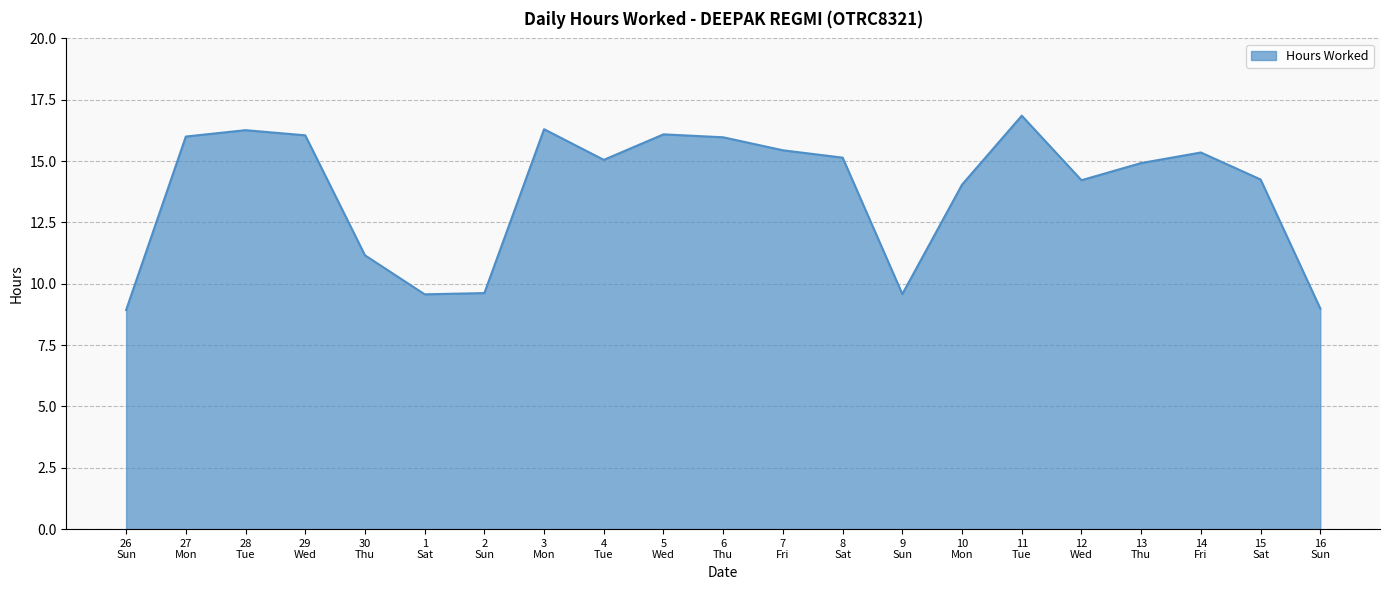

What is the difference between the maximum and second lowest values?

7.9